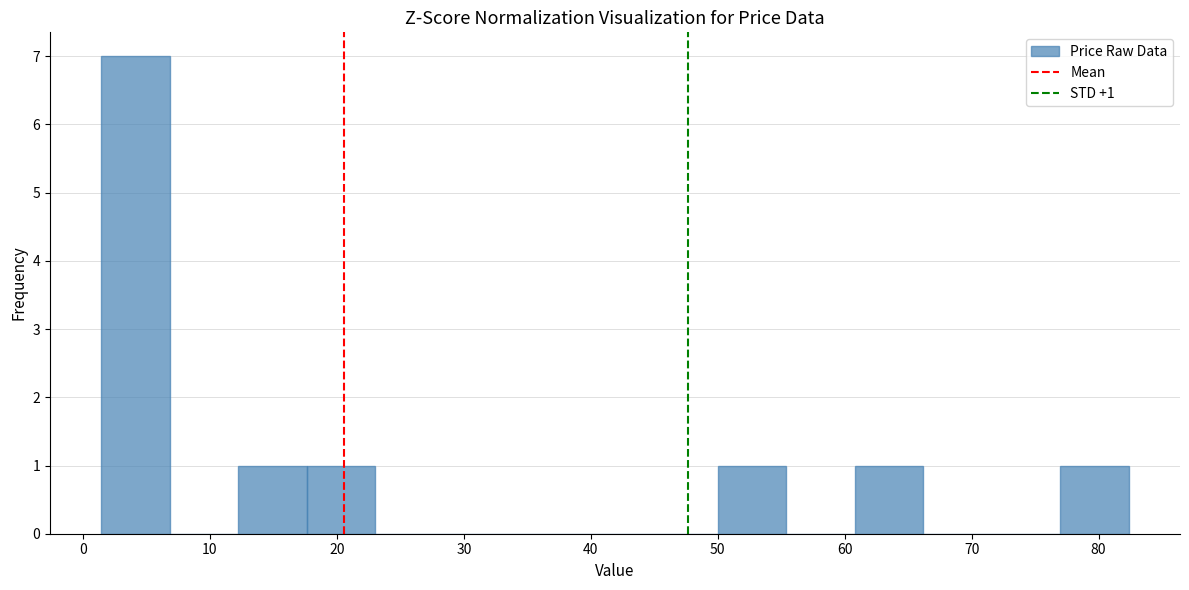

Over which range of the x-axis is the bar tallest?

1 to 7